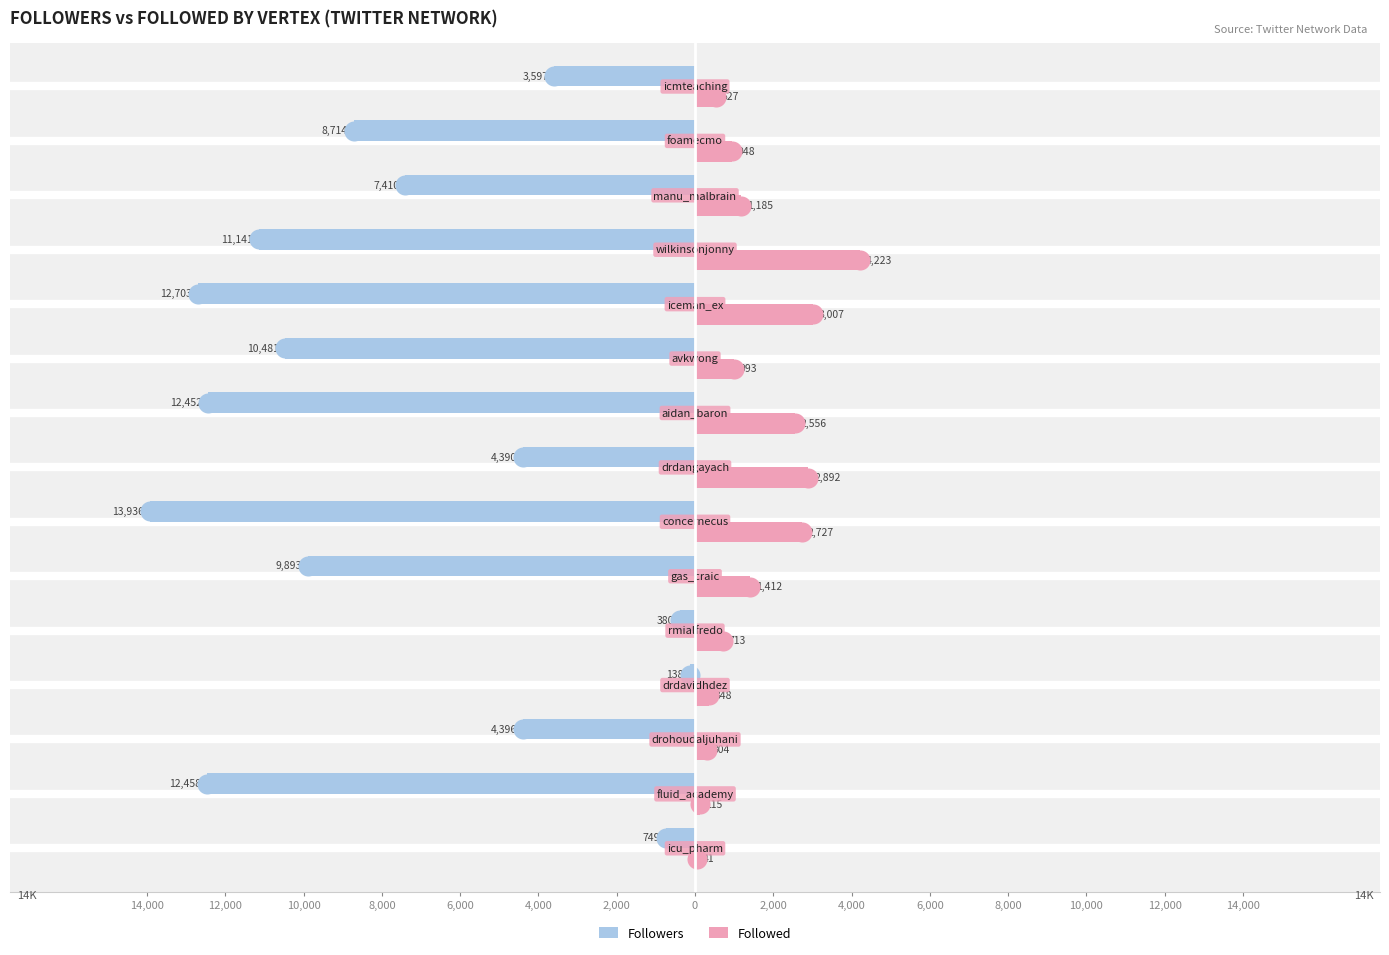

How many values in the Followers series exceed -8714?

7